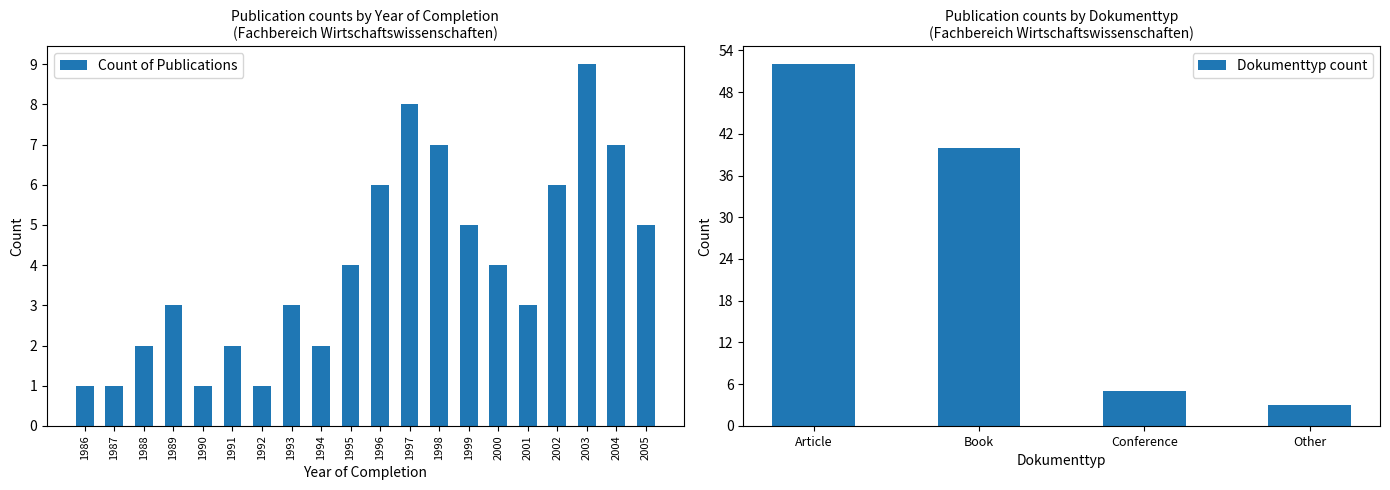

Reading right to left, transcribe all the data shown in this chart.

5	7	9	6	3	4	5	7	8	6	4	2	3	1	2	1	3	2	1	1